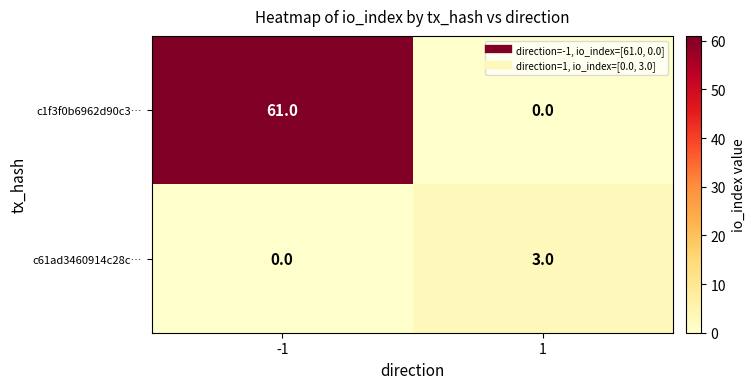

What is the difference between the c1f3f0b6962d90c3… values at 1 and -1?

61